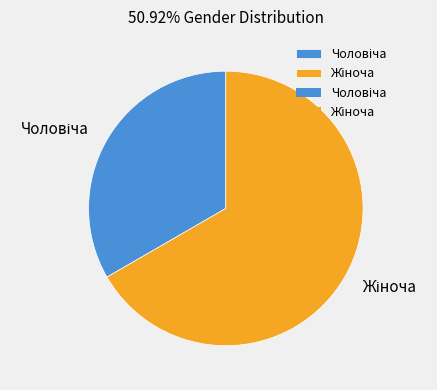

Does any single category account for the majority?

Yes